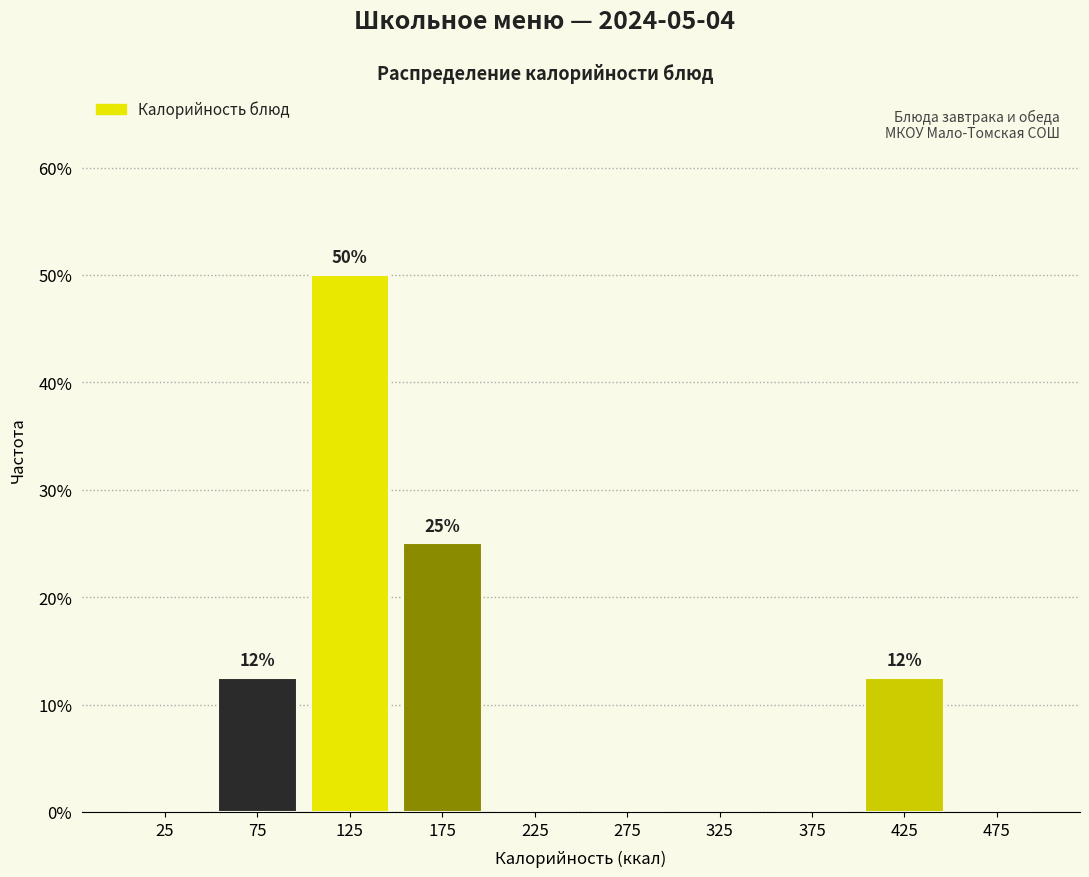

Reading left to right, transcribe all the data shown in this chart.

25=0.0	75=12.5	125=50.0	175=25.0	225=0.0	275=0.0	325=0.0	375=0.0	425=12.5	475=0.0